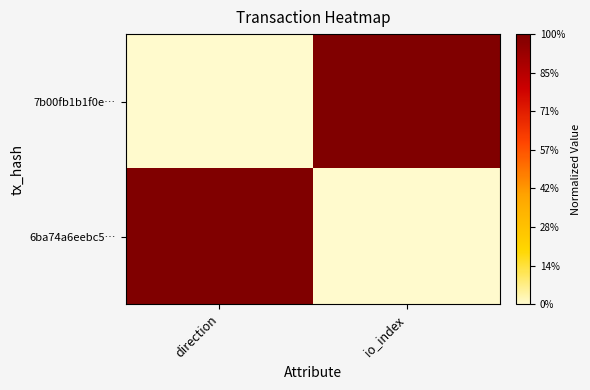

Rank the series by their maximum value, from highest to lowest.

7b00fb1b1f0e…, 6ba74a6eebc5…